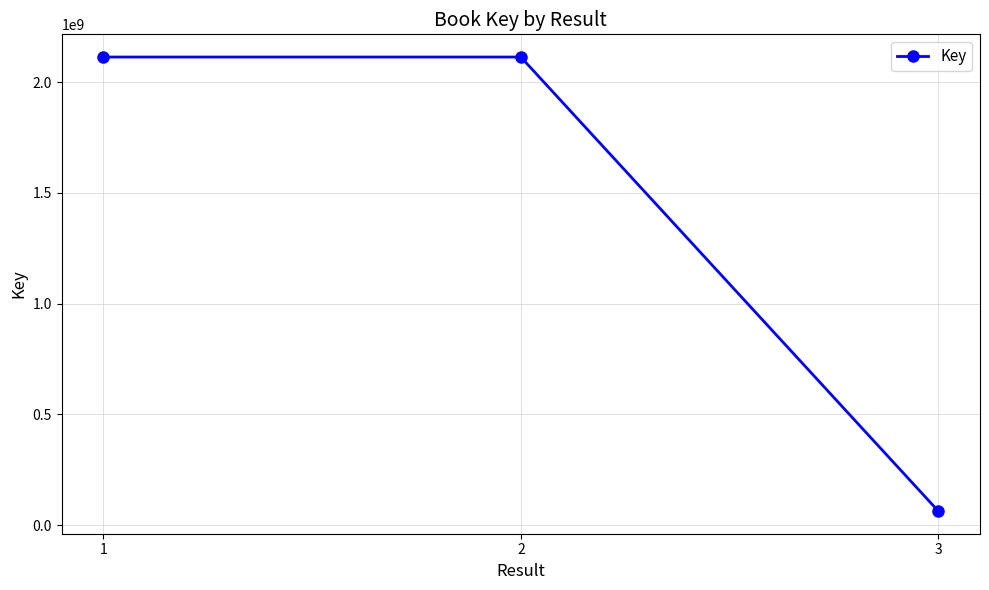

What is the minimum value shown in the chart?

63536253